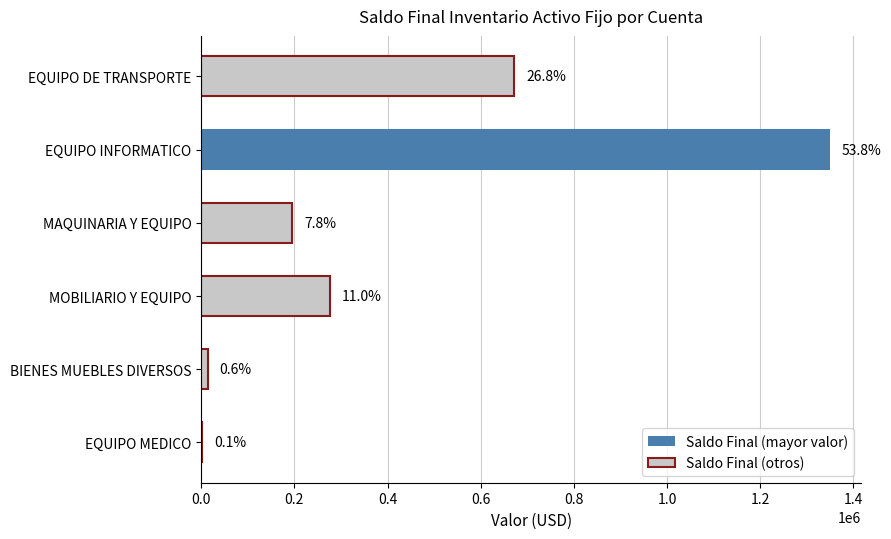

Are the bars horizontal?

Yes